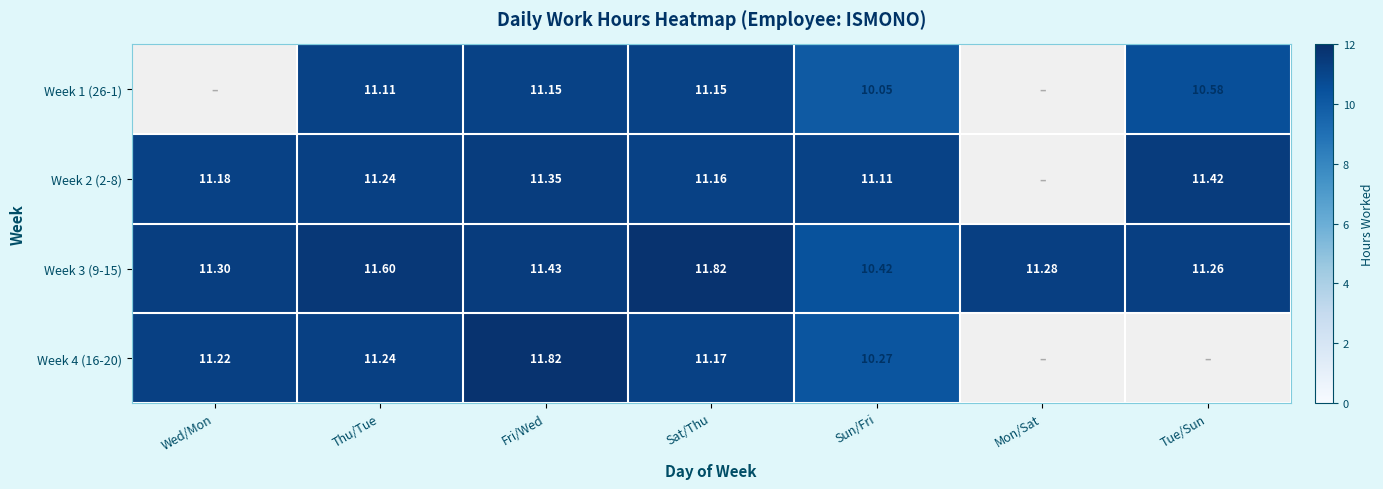

What is the average value of the Week 3 (9-15) series?

11.3